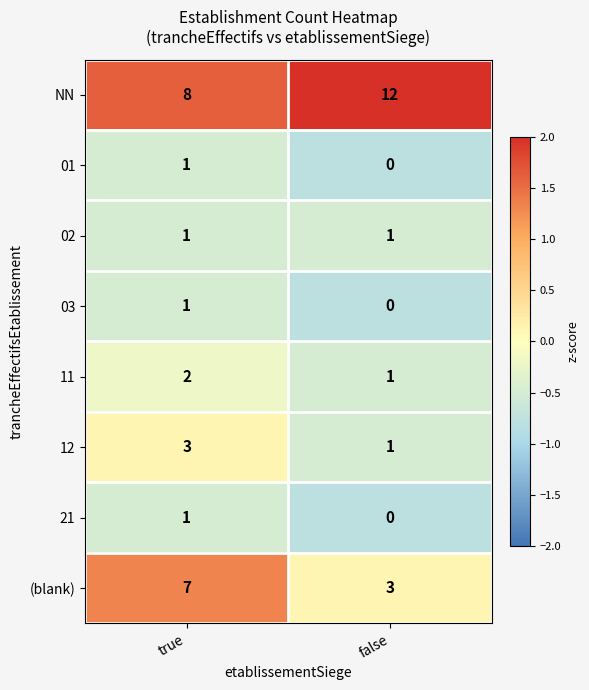

What is the difference between the highest and lowest values at false?

12